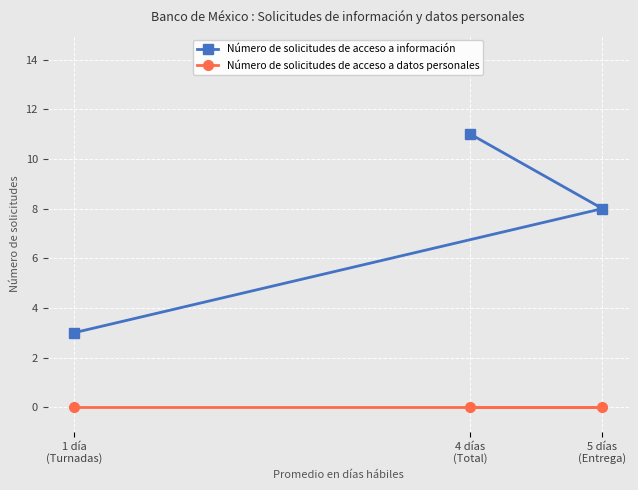

Which series has the widest spread of values?

Número de solicitudes de acceso a información